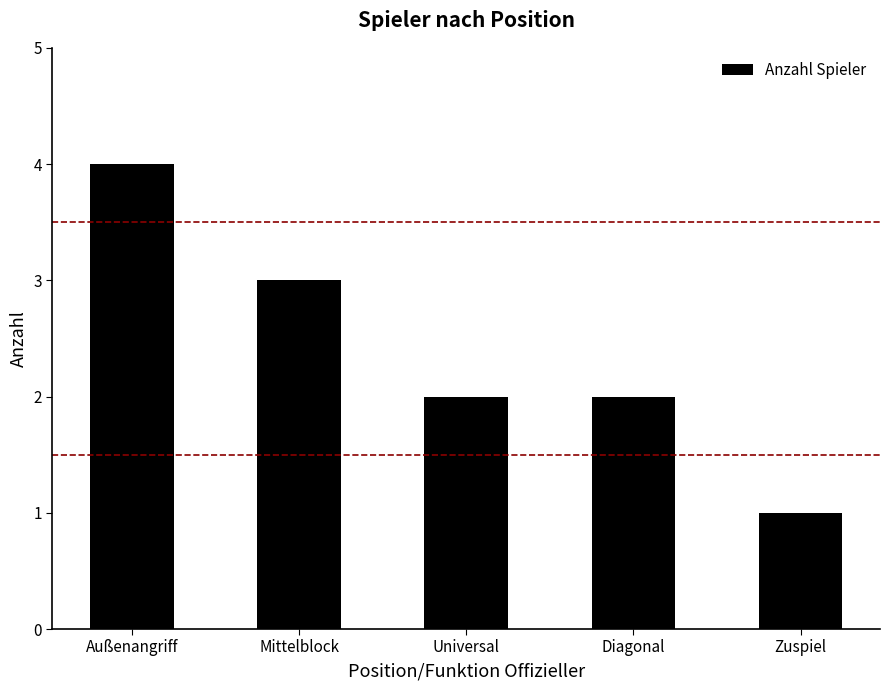

True or false: the data shows 1 at Zuspiel.

True